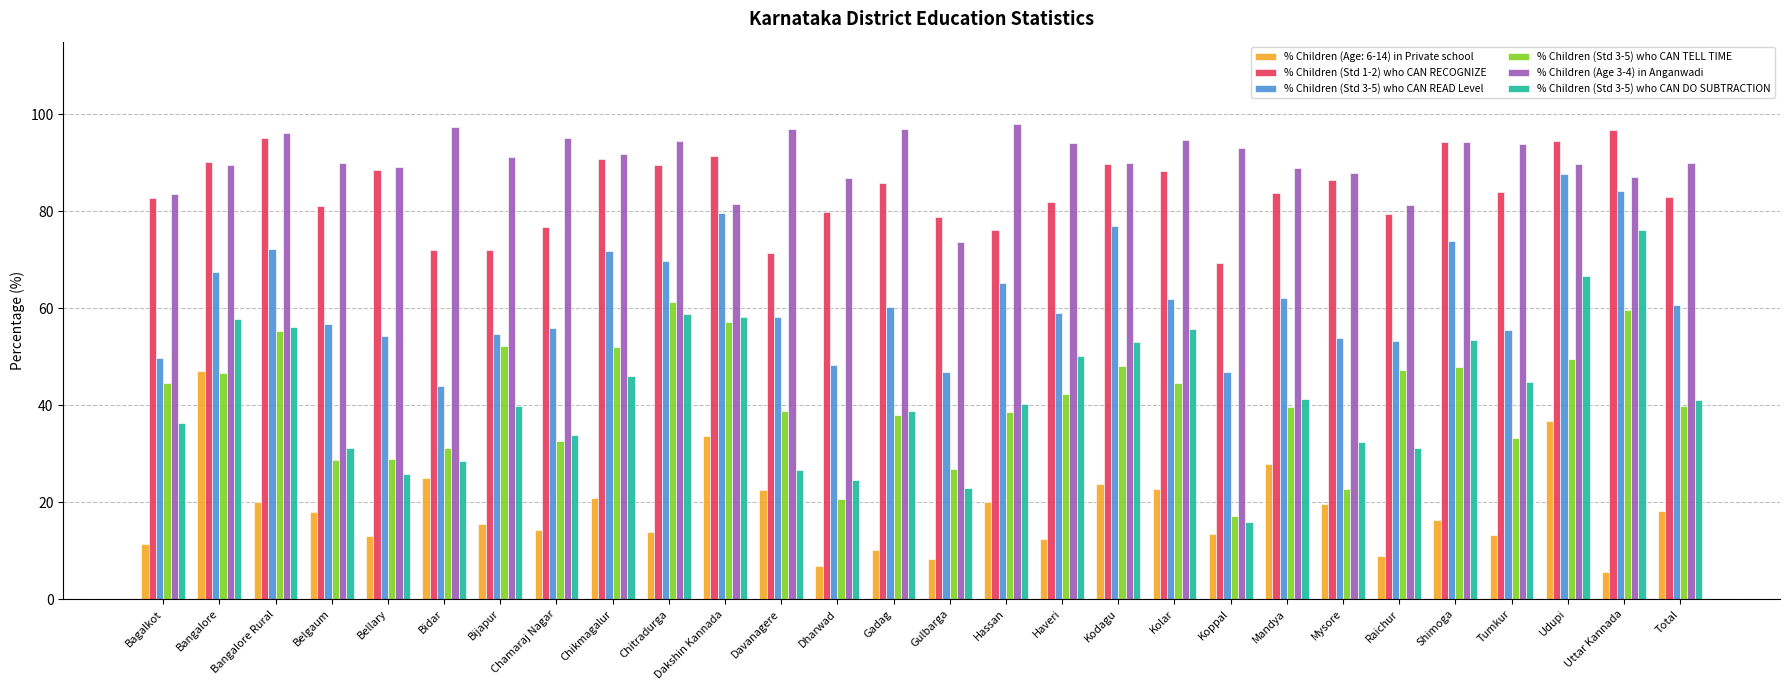

What is the minimum value shown in the chart?

5.5